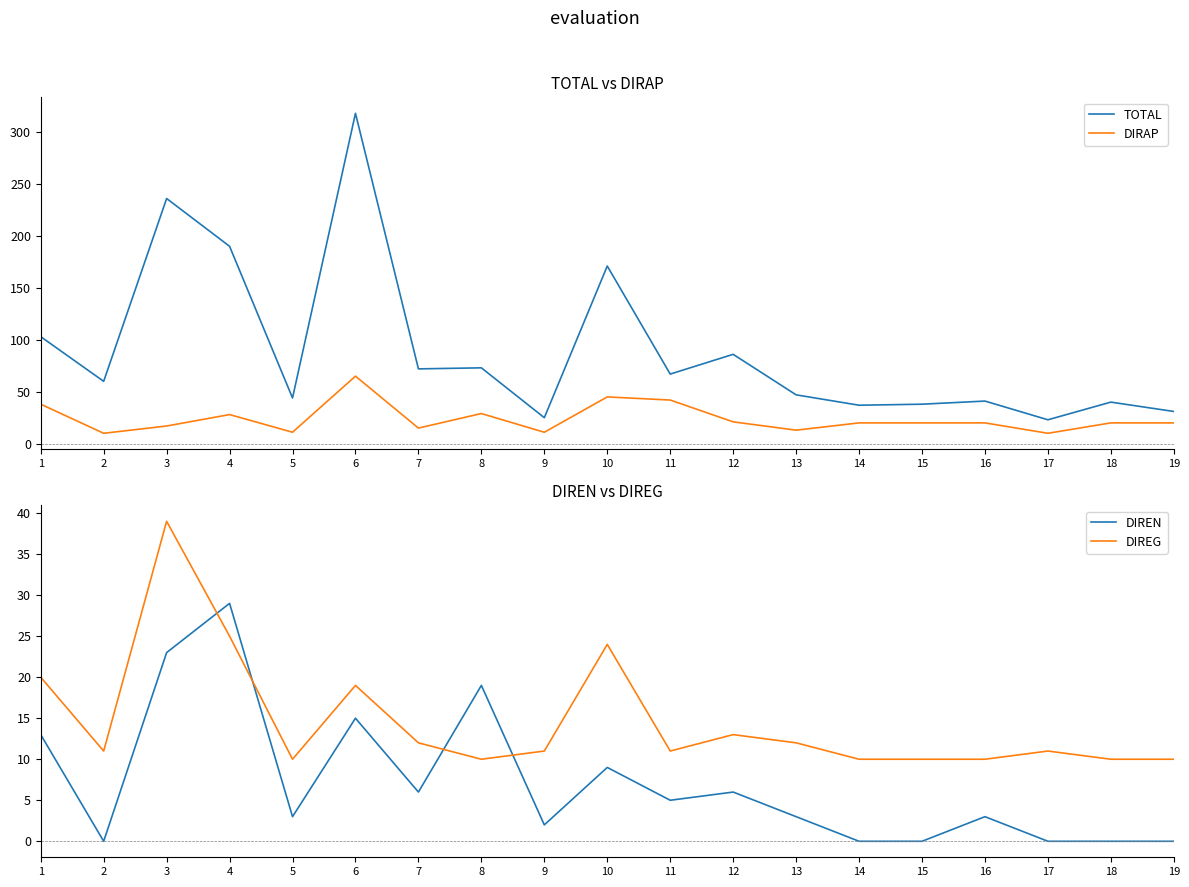

What is the maximum value shown in the chart?

318